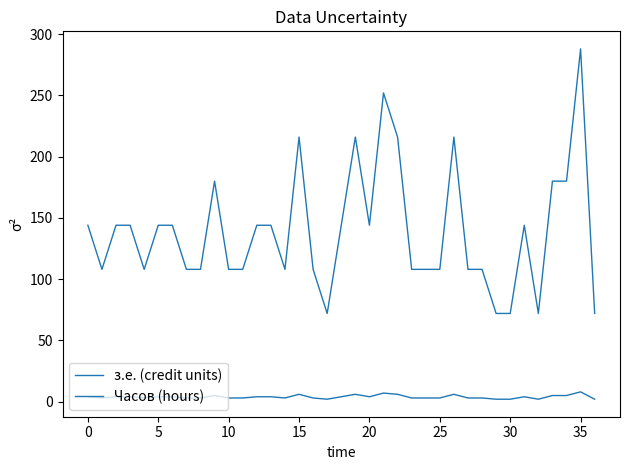

What is the maximum value shown in the chart?

288